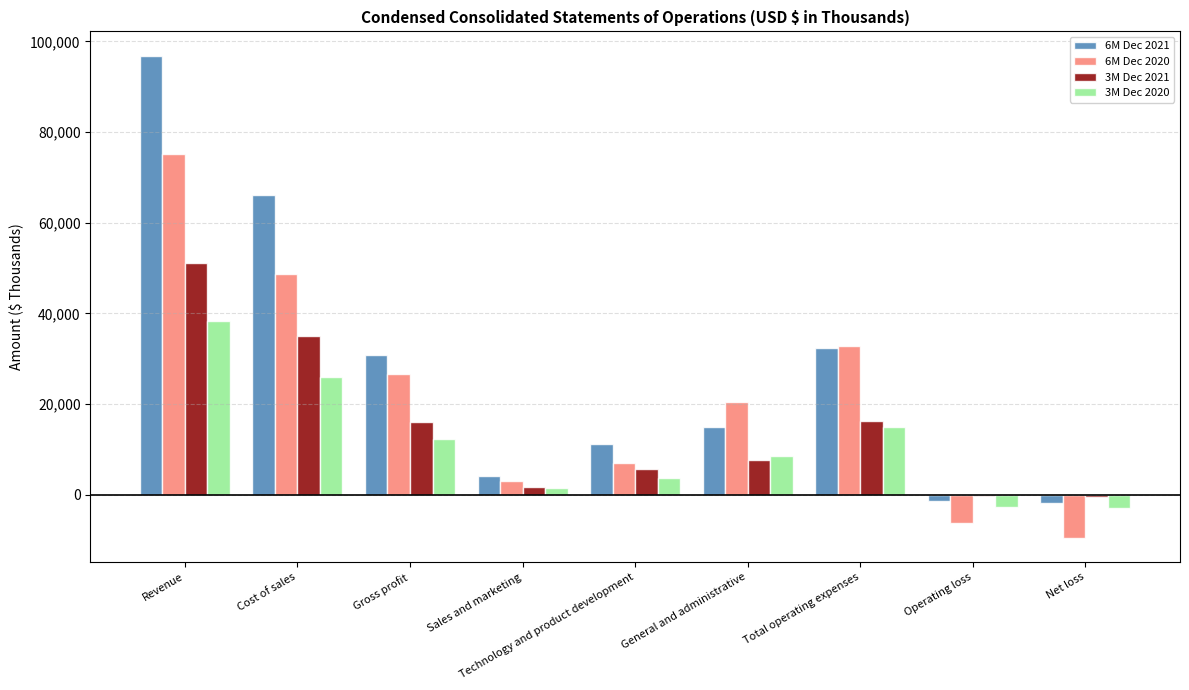

Count the number of categories in the chart.

9